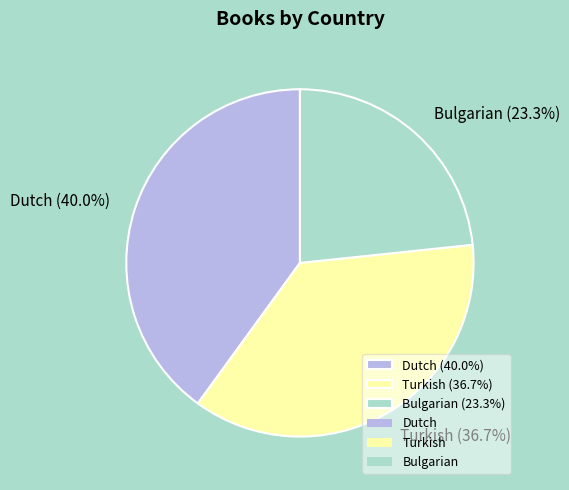

To the nearest percent, what percentage of the pie is Dutch?

40%